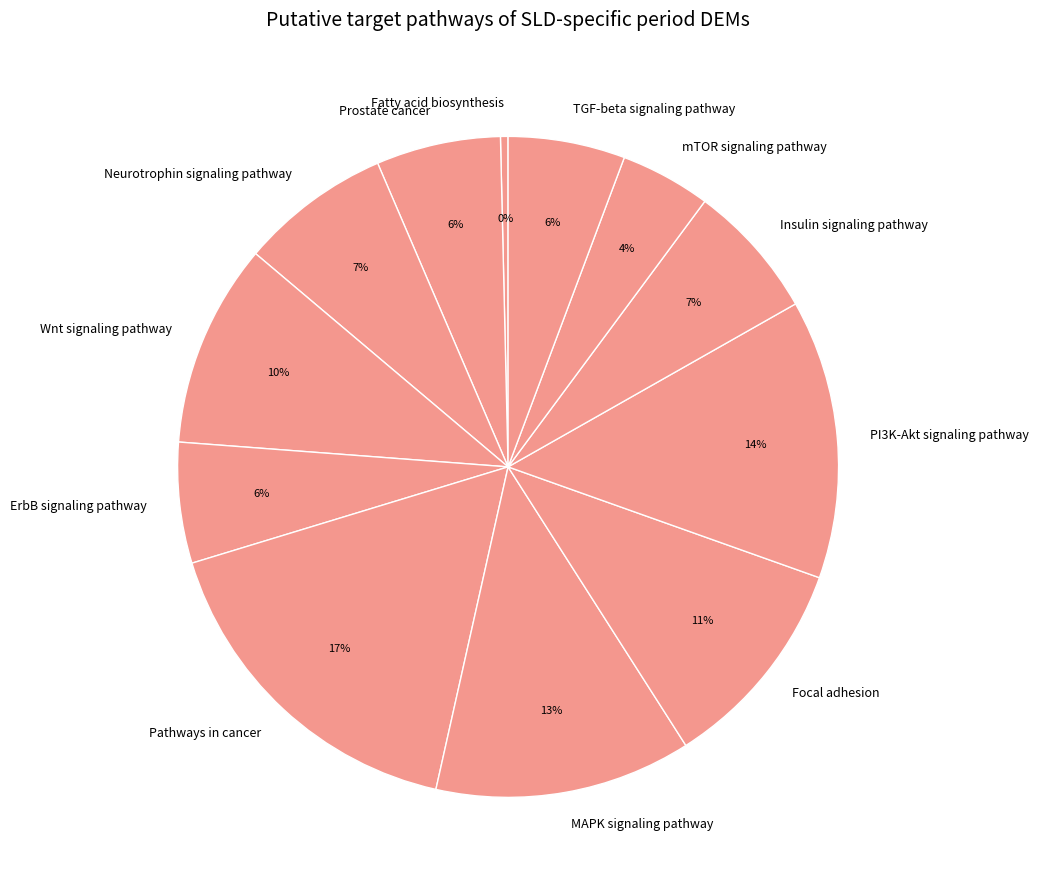

Combined, do Wnt signaling pathway and PI3K-Akt signaling pathway account for over 50%?

No